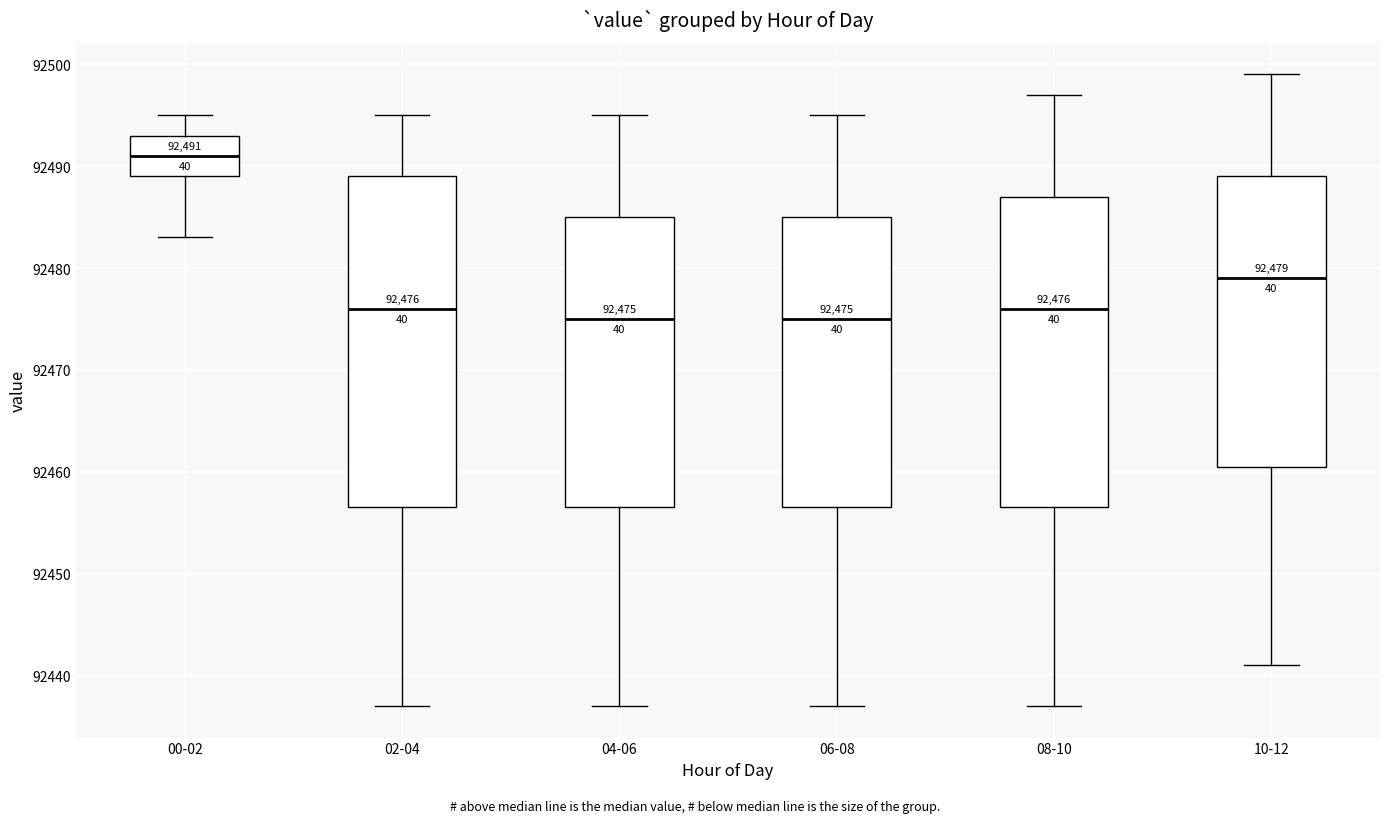

Comparing the boxes themselves (not the whiskers), which one is the tallest?

02-04